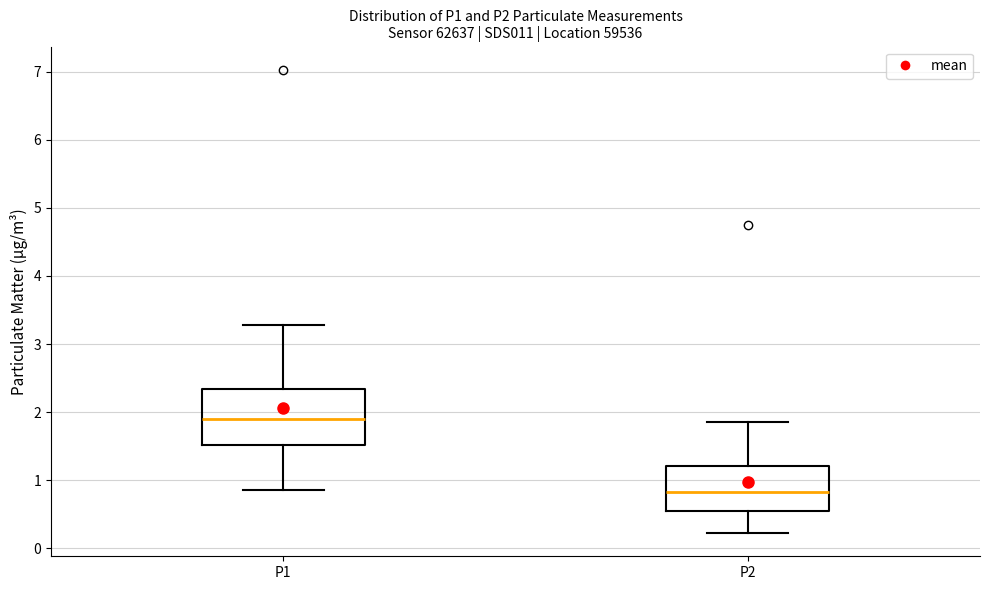

Reading left to right, transcribe this box plot: for each box, give where its median line is, the range the box spans, and where its two whiskers end, as read against the y-axis. The values are not printed on the chart, so give them approximately, as read against the axis.

P1: median 1.9, box 1.5 to 2.3, whiskers 0.9 to 3.3
P2: median 0.8, box 0.6 to 1.2, whiskers 0.2 to 1.9